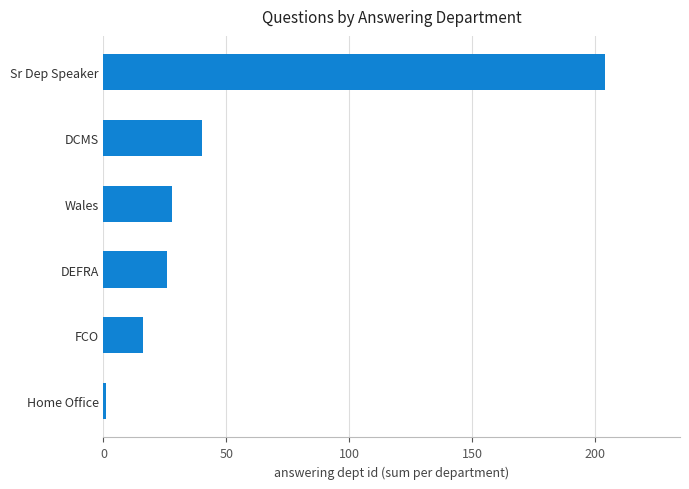

How many bars are there in total?

6